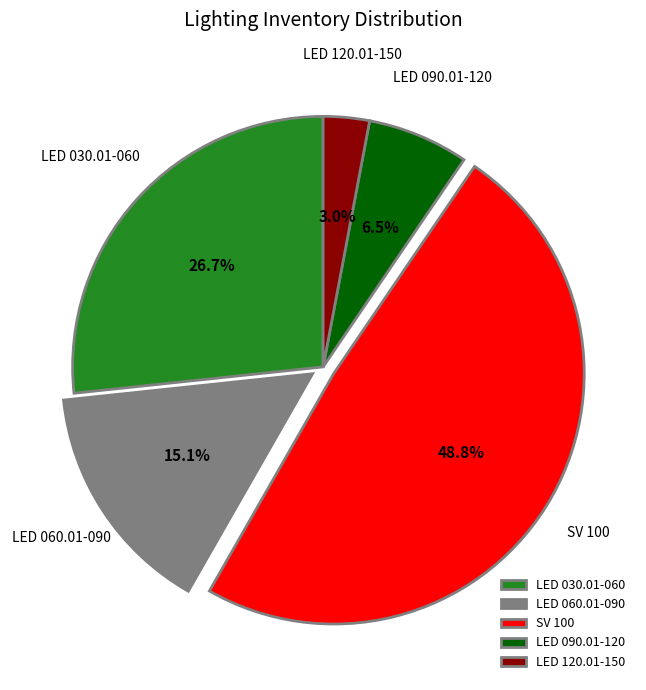

Rank the categories by value from lowest to highest.

LED 120.01-150, LED 090.01-120, LED 060.01-090, LED 030.01-060, SV 100